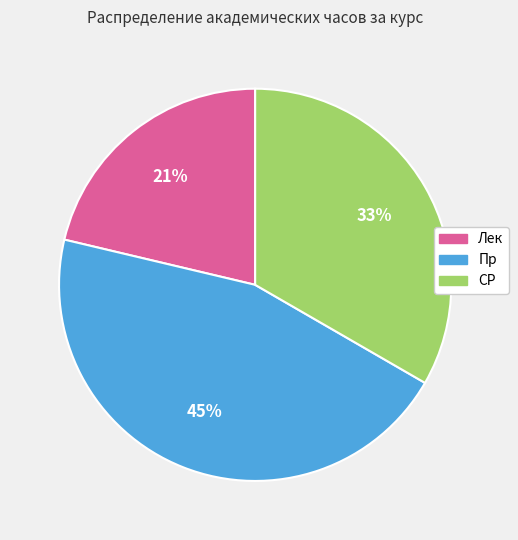

To the nearest percent, what percentage of the pie is СР?

33%